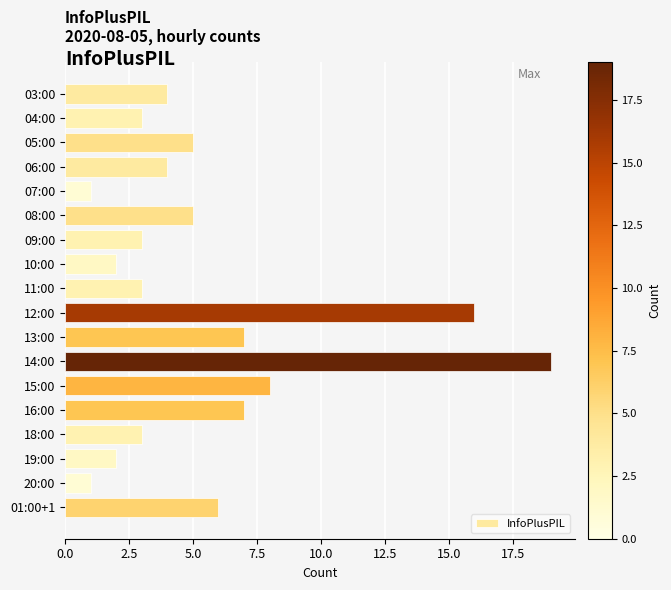

What is the smallest value displayed?

1